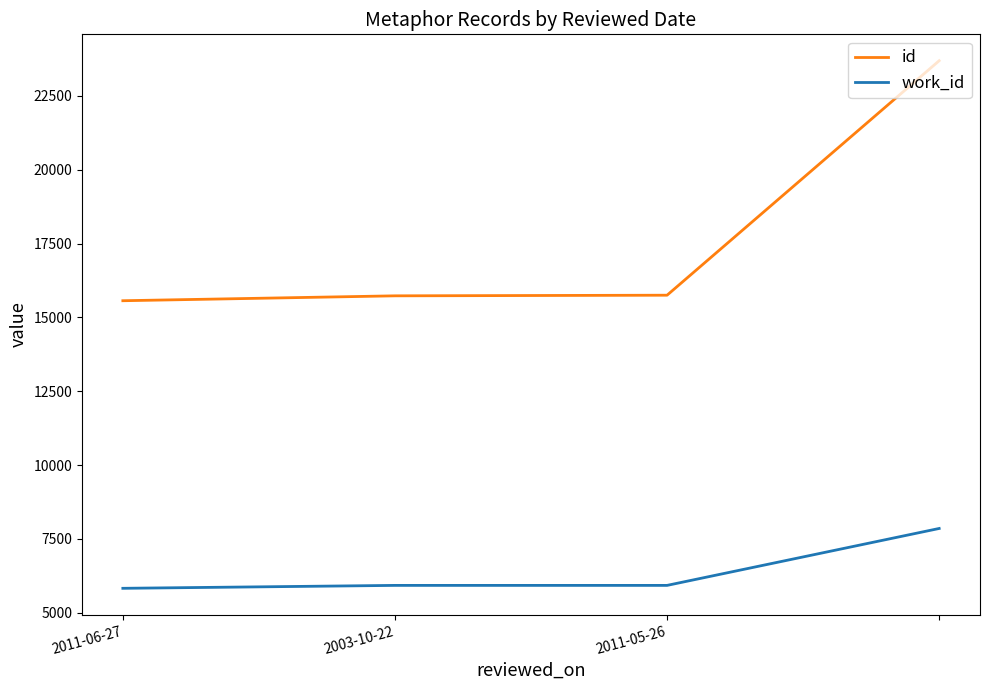

True or false: id and work_id cross at least once.

False